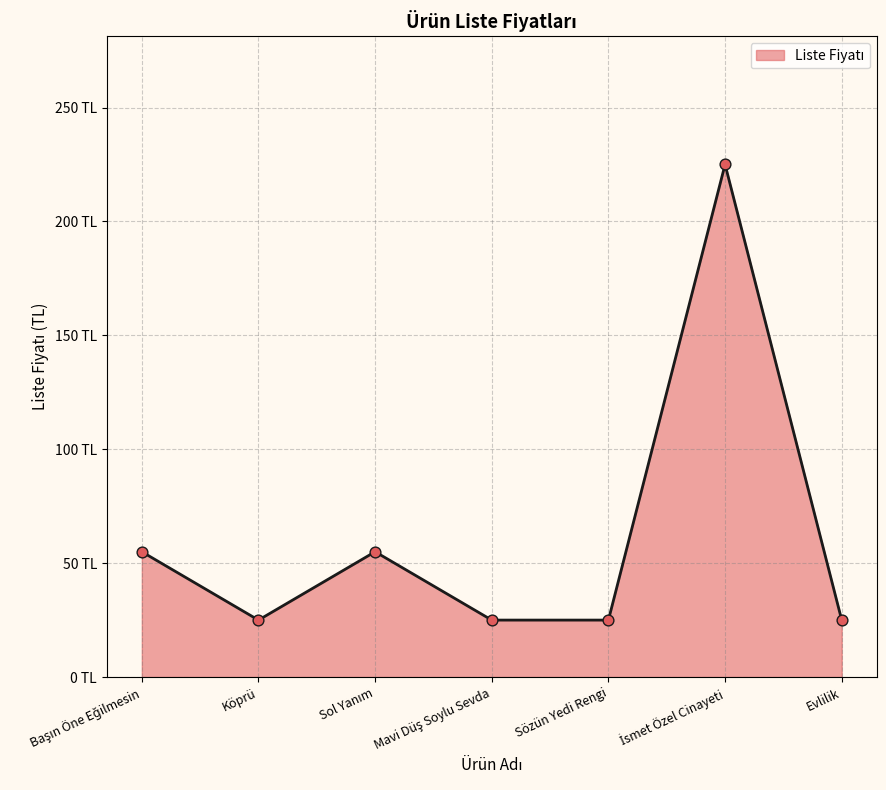

Approximately how many times larger is the value at Köprü compared to Sözün Yedi Rengi?

1.0